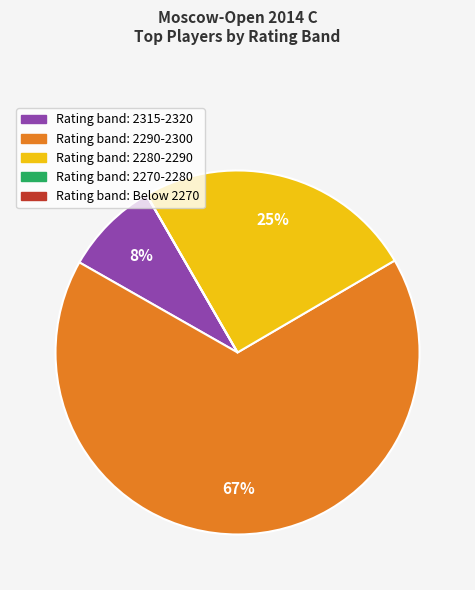

Does any single category account for the majority?

Yes